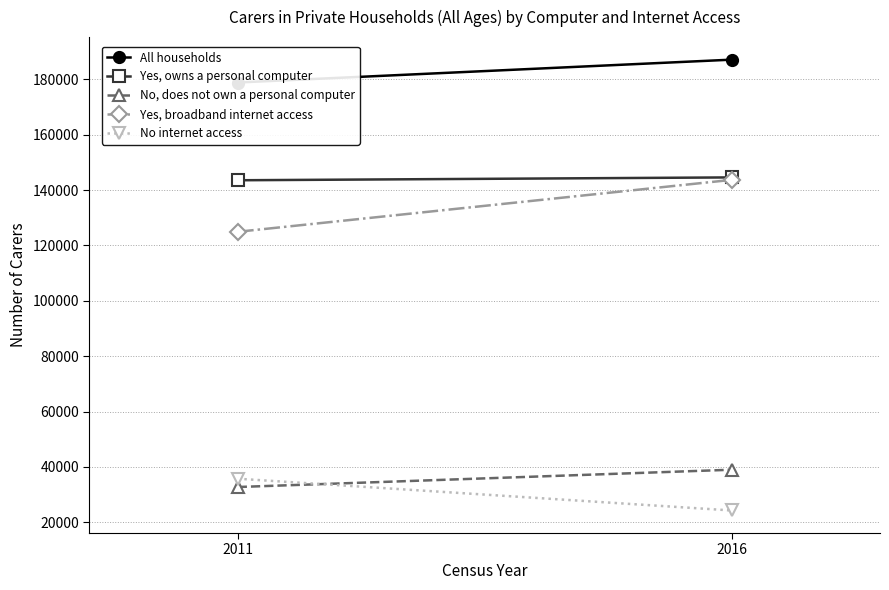

Which series has the largest total across all categories?

All households